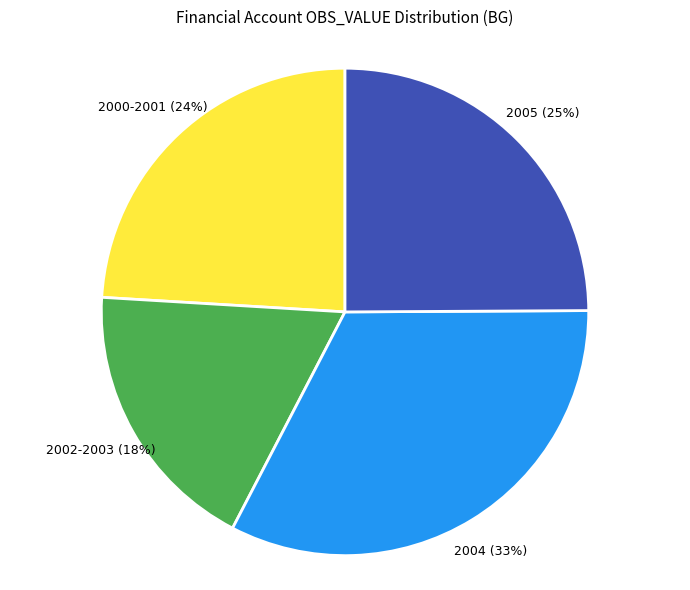

Rank the categories by value from lowest to highest.

2002-2003, 2000-2001, 2005, 2004